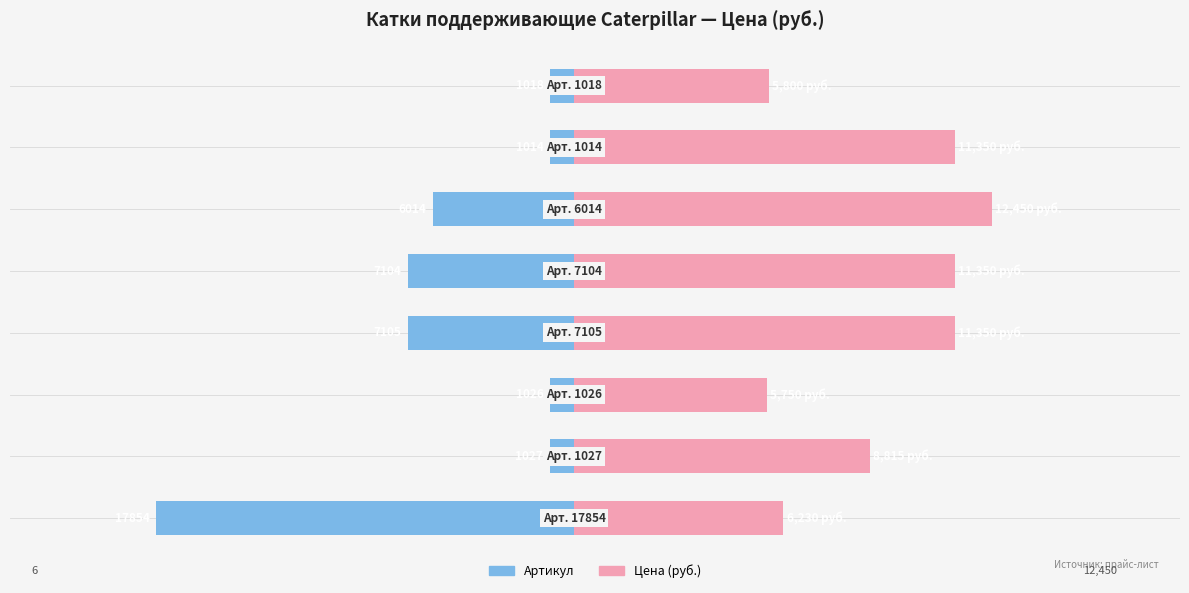

Which series has the largest range (max minus min)?

Артикул